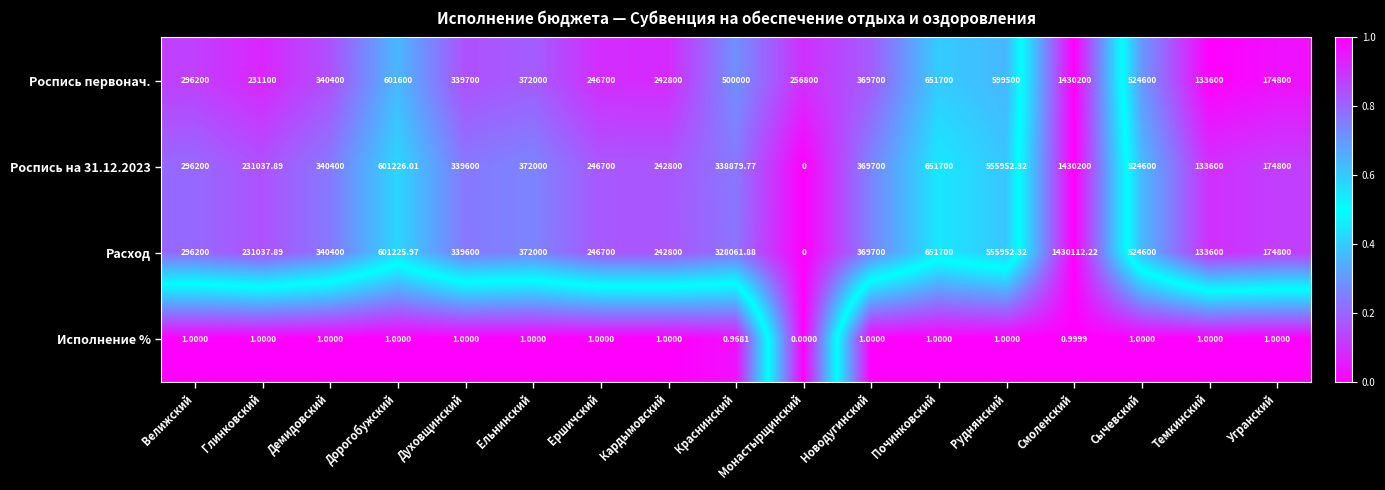

At which label is Исполнение % closest to 0?

Монастырщинский